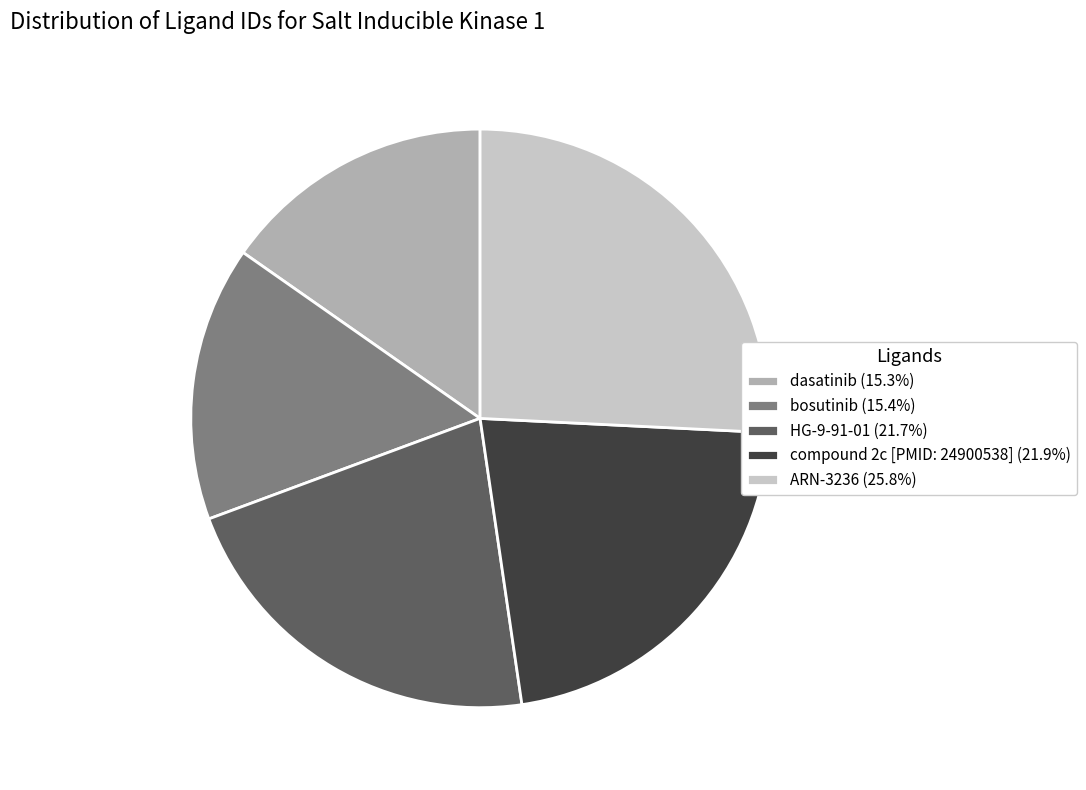

Do ARN-3236 (25.8%) and dasatinib (15.3%) together represent more than half of the pie?

No